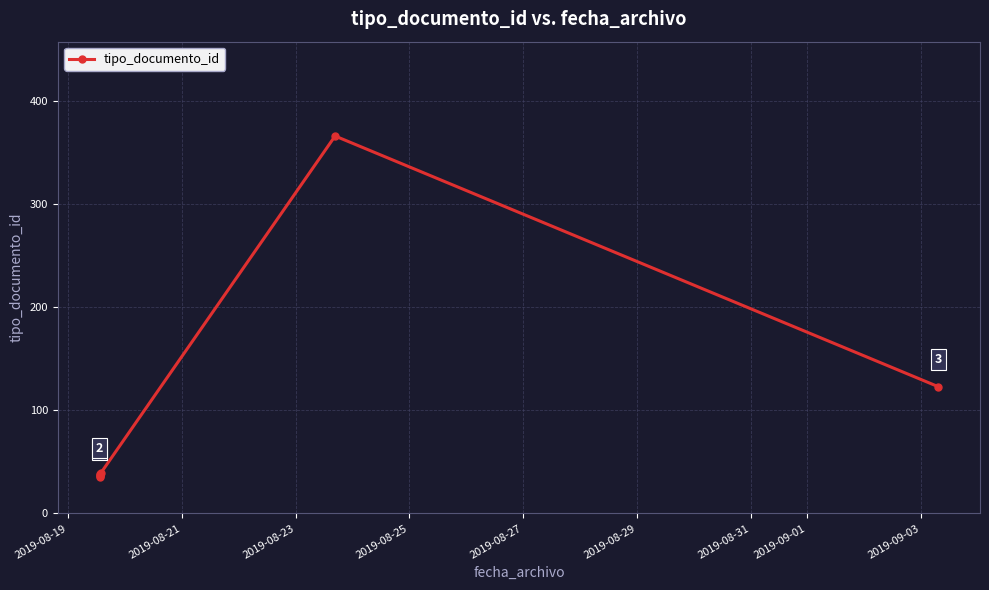

What is the greatest value displayed?

366